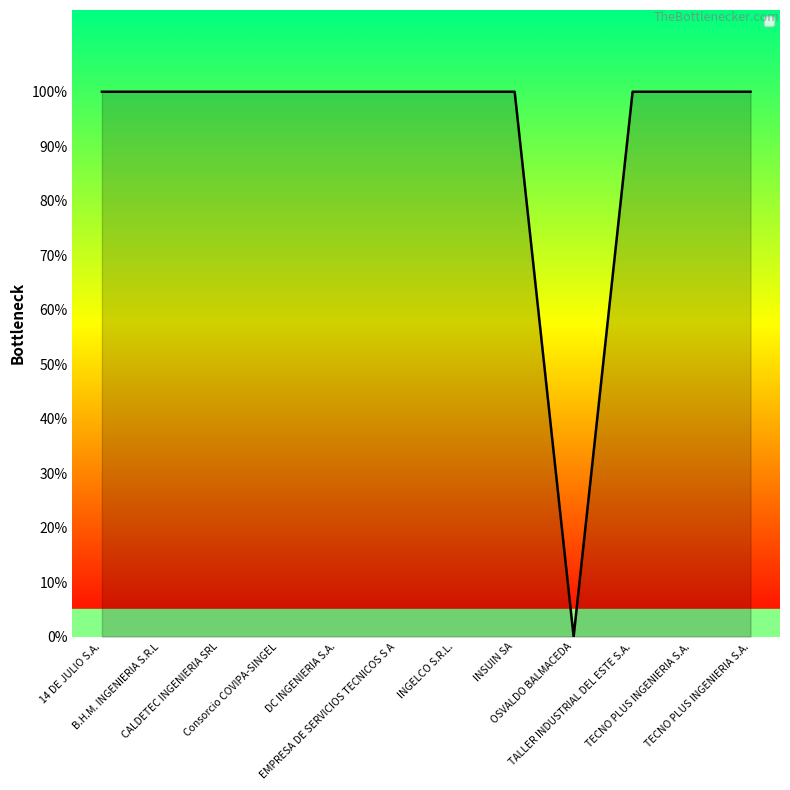

What is the value of the 3rd point from the left?

1